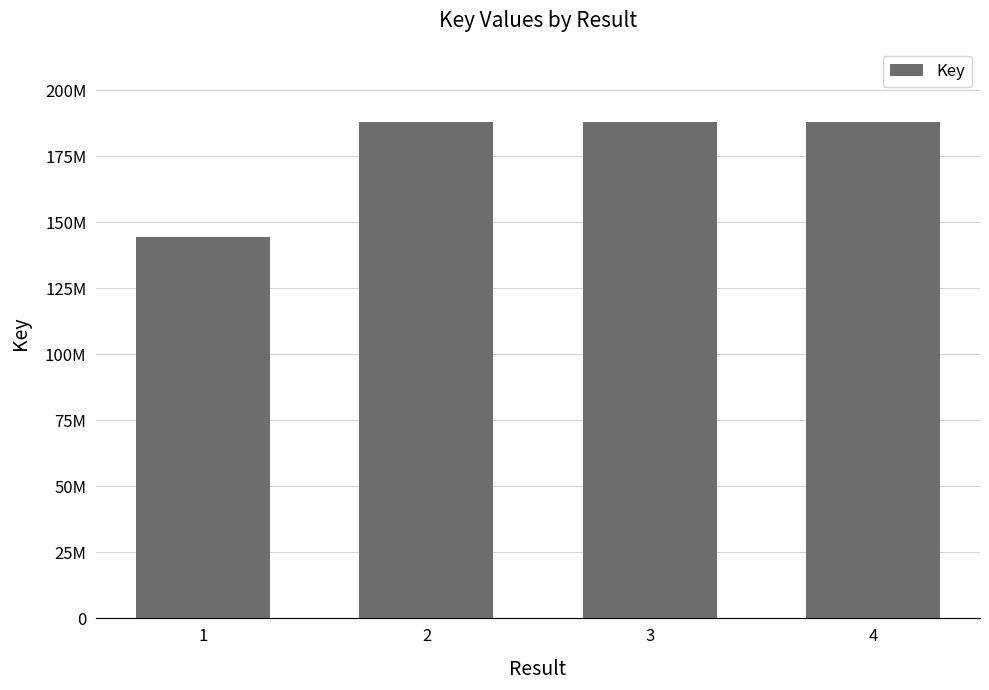

Is it true that the value at 3 is 187947997?

True